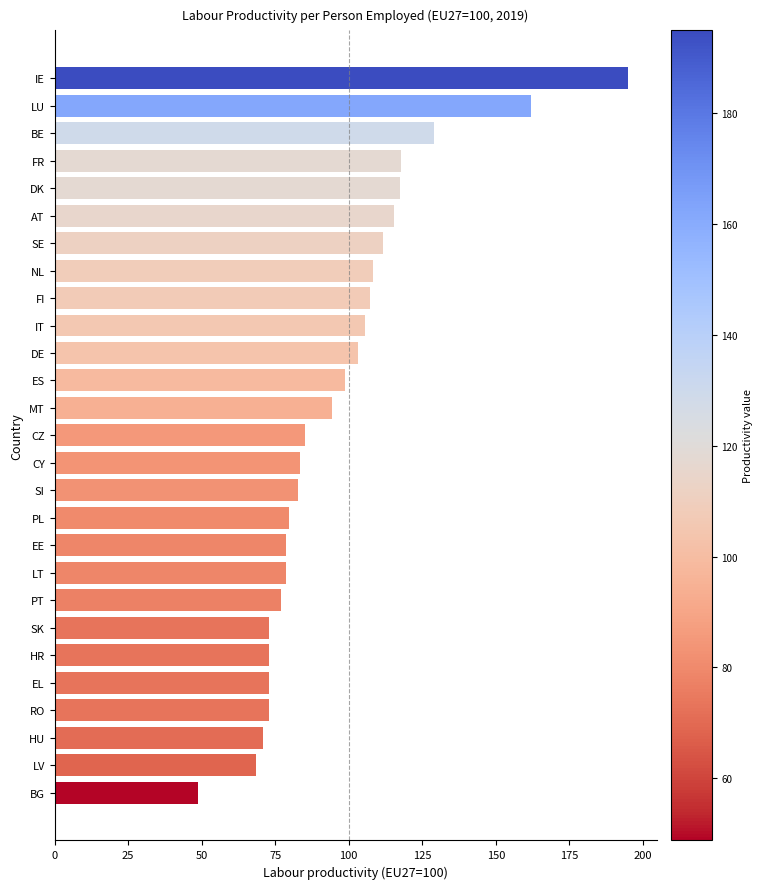

Which has a higher value, CZ or LT?

CZ